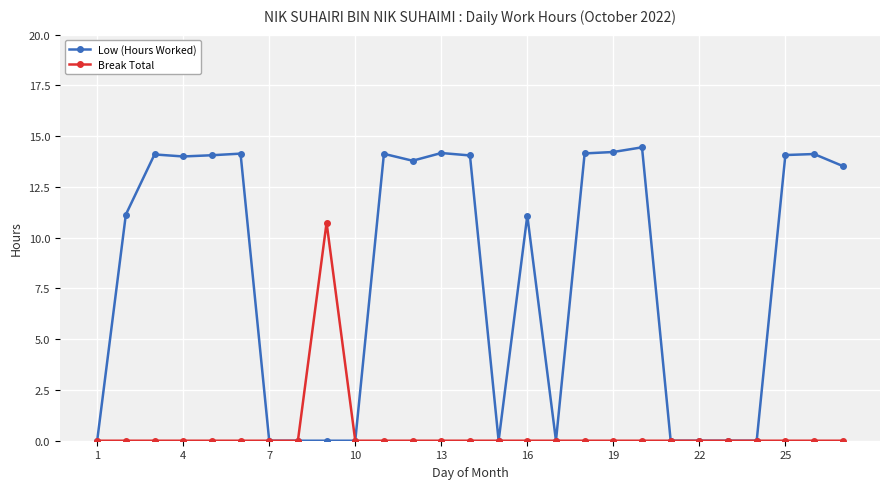

Which series has the widest spread of values?

Low (Hours Worked)